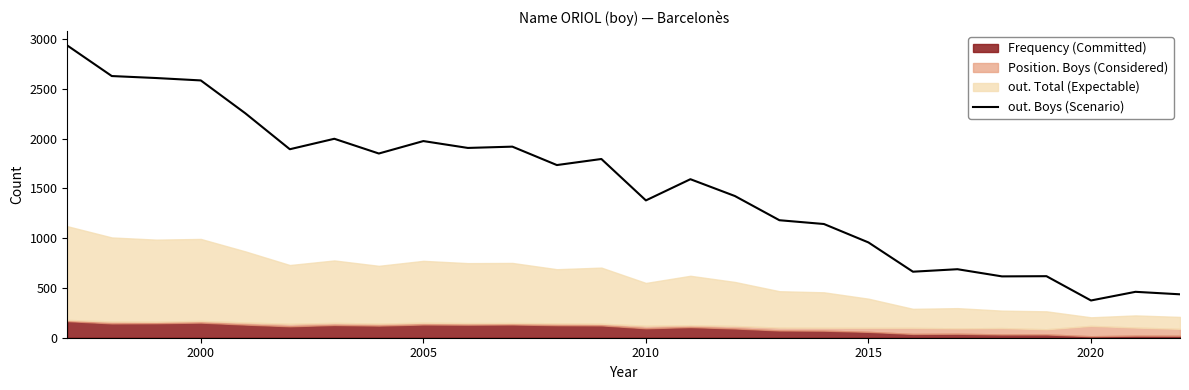

What is the maximum value shown in the chart?

2935